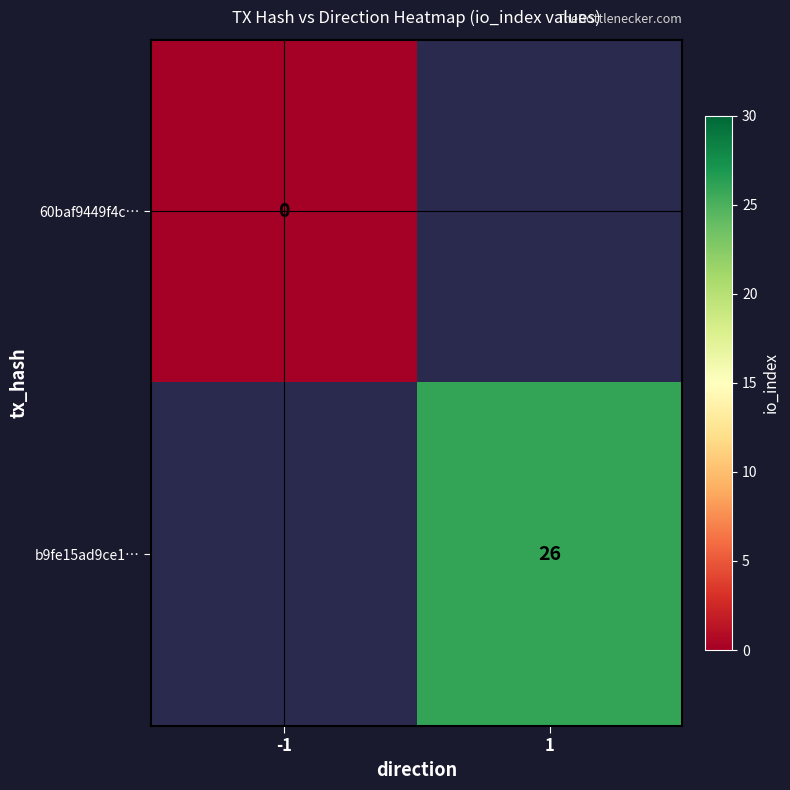

The b9fe15ad9ce1… series shows 44.9 at 1. True or false?

False